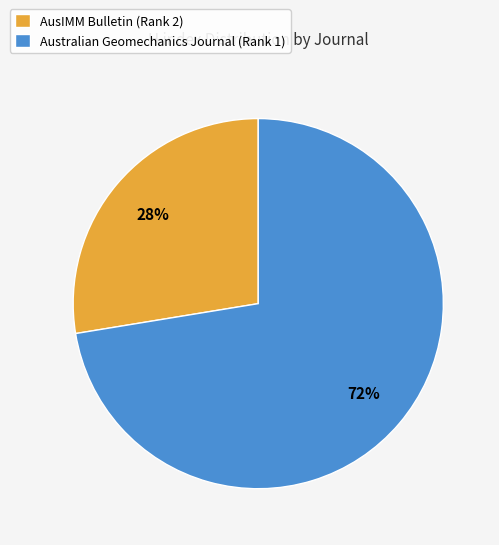

Approximately how many times larger is the value at AusIMM Bulletin (Rank 2) compared to Australian Geomechanics Journal (Rank 1)?

0.4